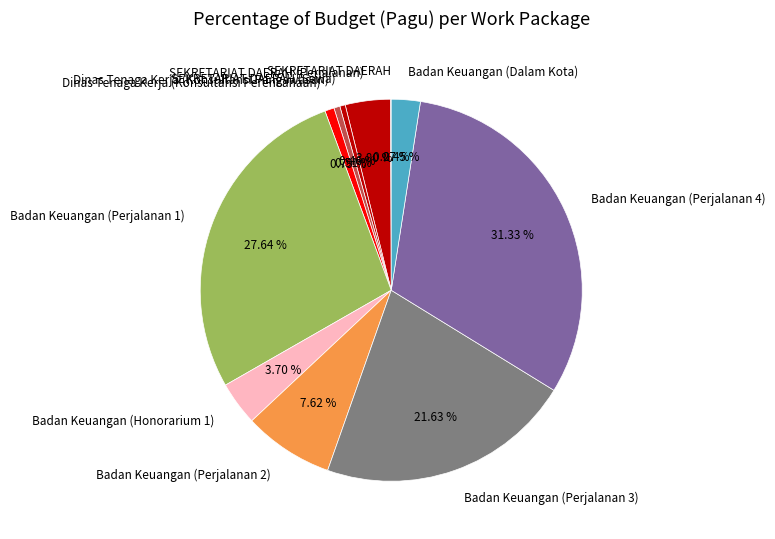

Does Badan Keuangan (Honorarium 1) represent more than half of the total?

No